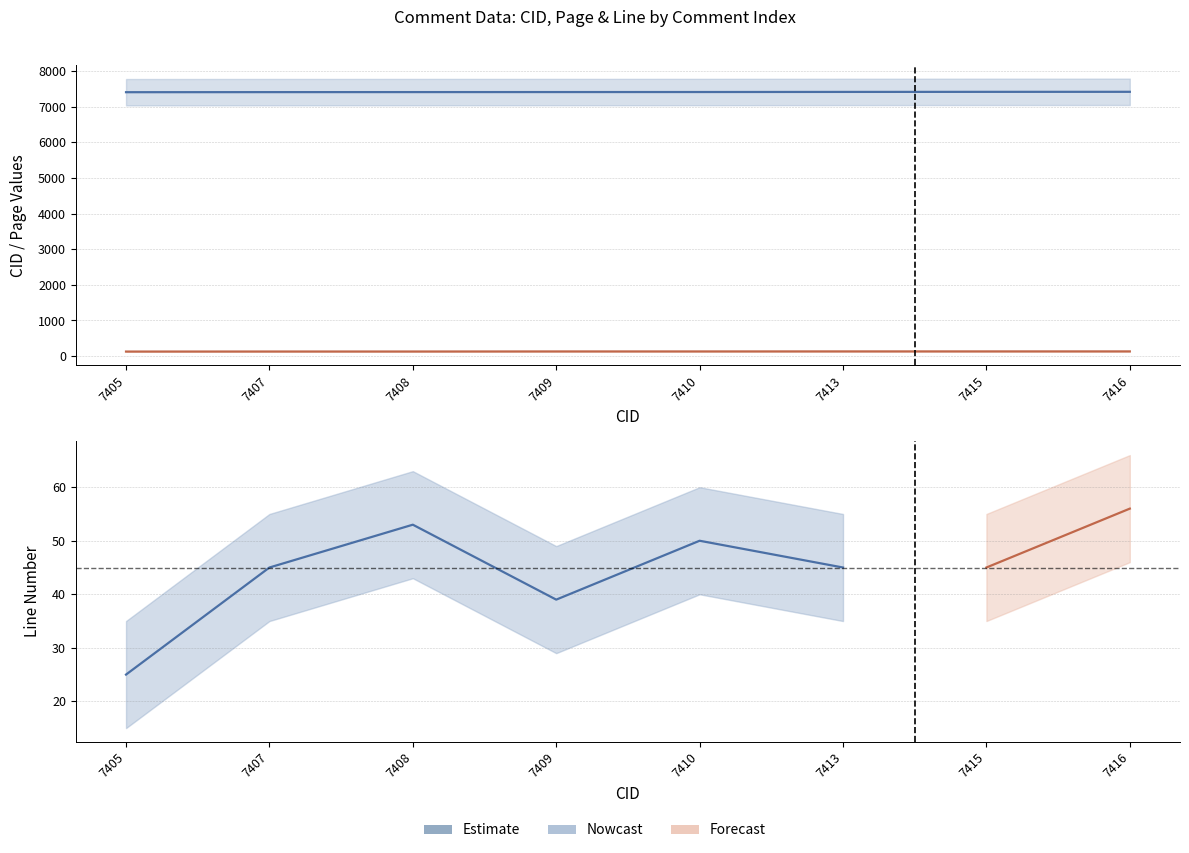

What is the total value across all series at 7416?

7548.6